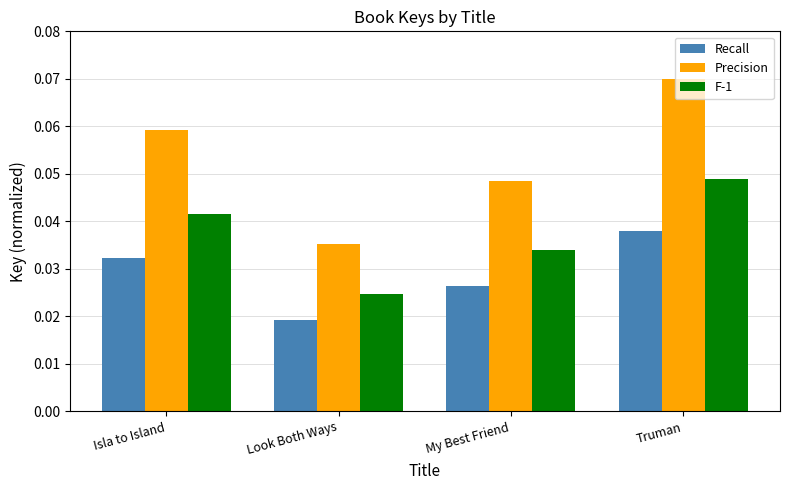

The Precision series shows 0.0 at Truman. True or false?

False